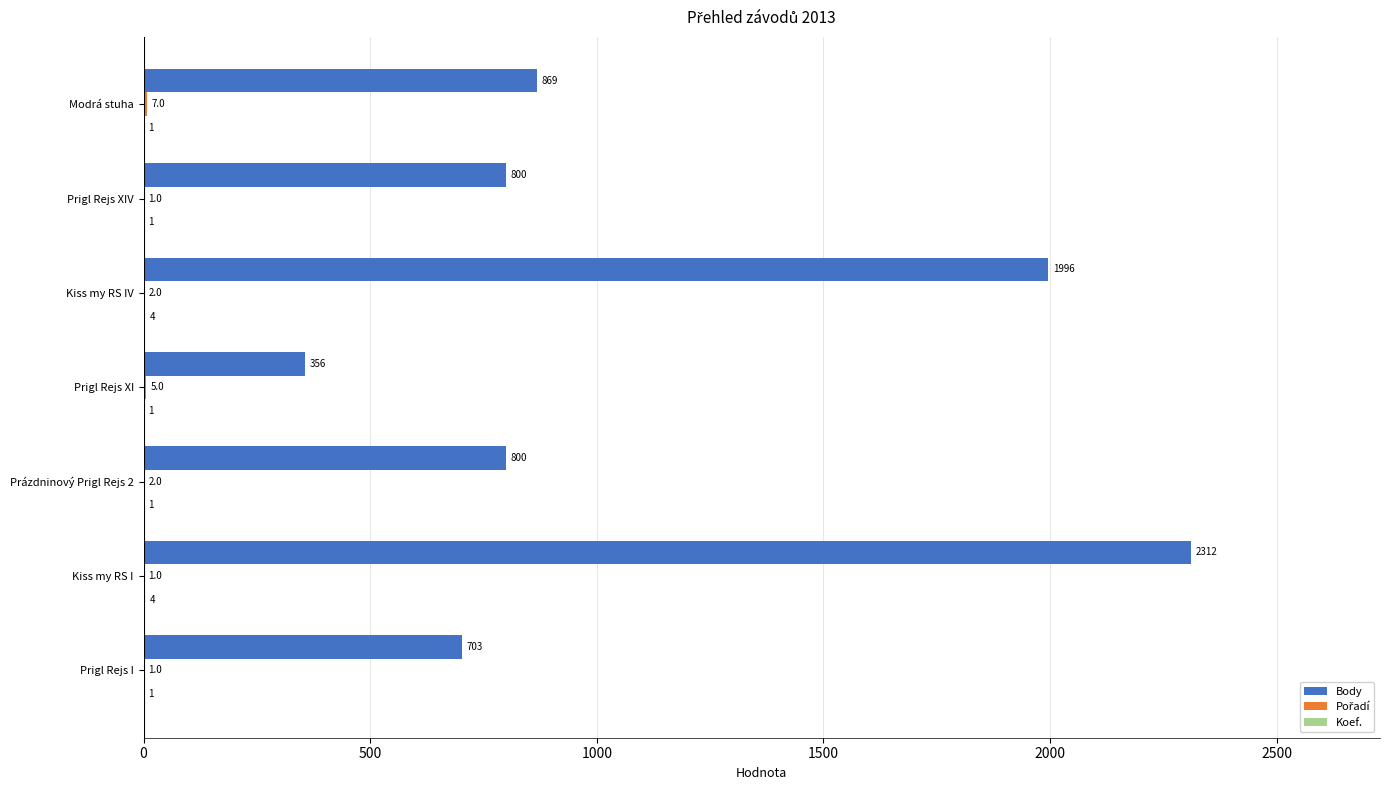

The Body series shows 1996 at Kiss my RS IV. True or false?

True